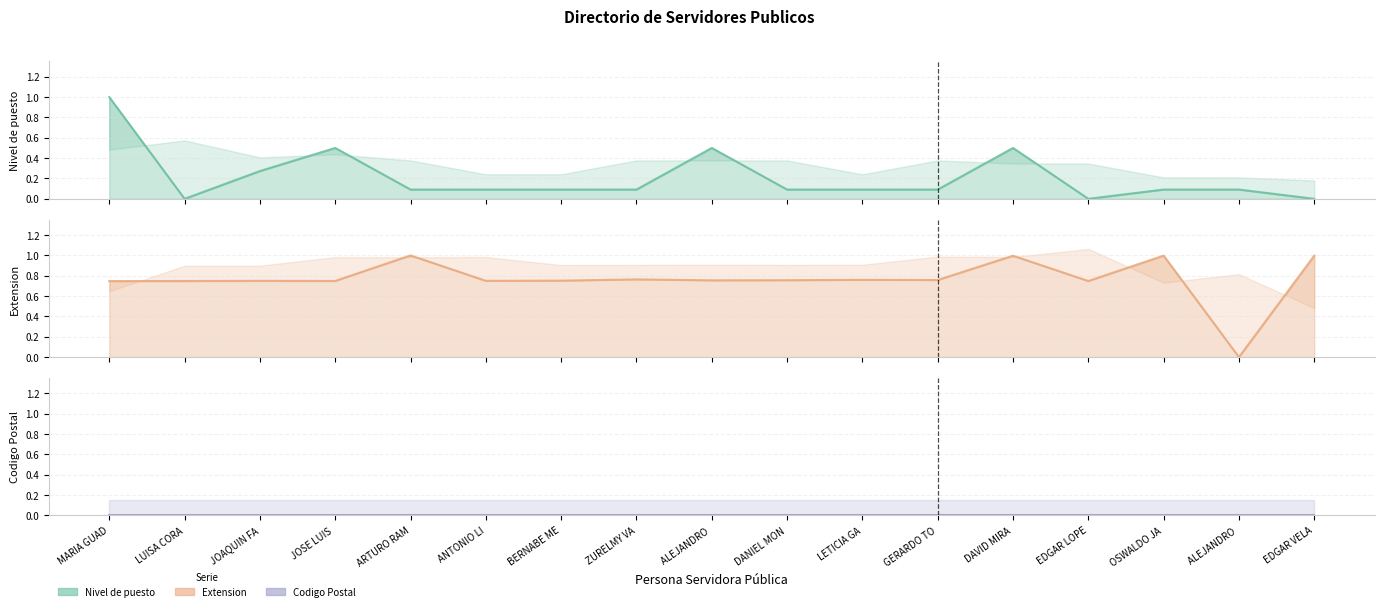

What is the label of the 17th point from the left?

EDGAR VELA